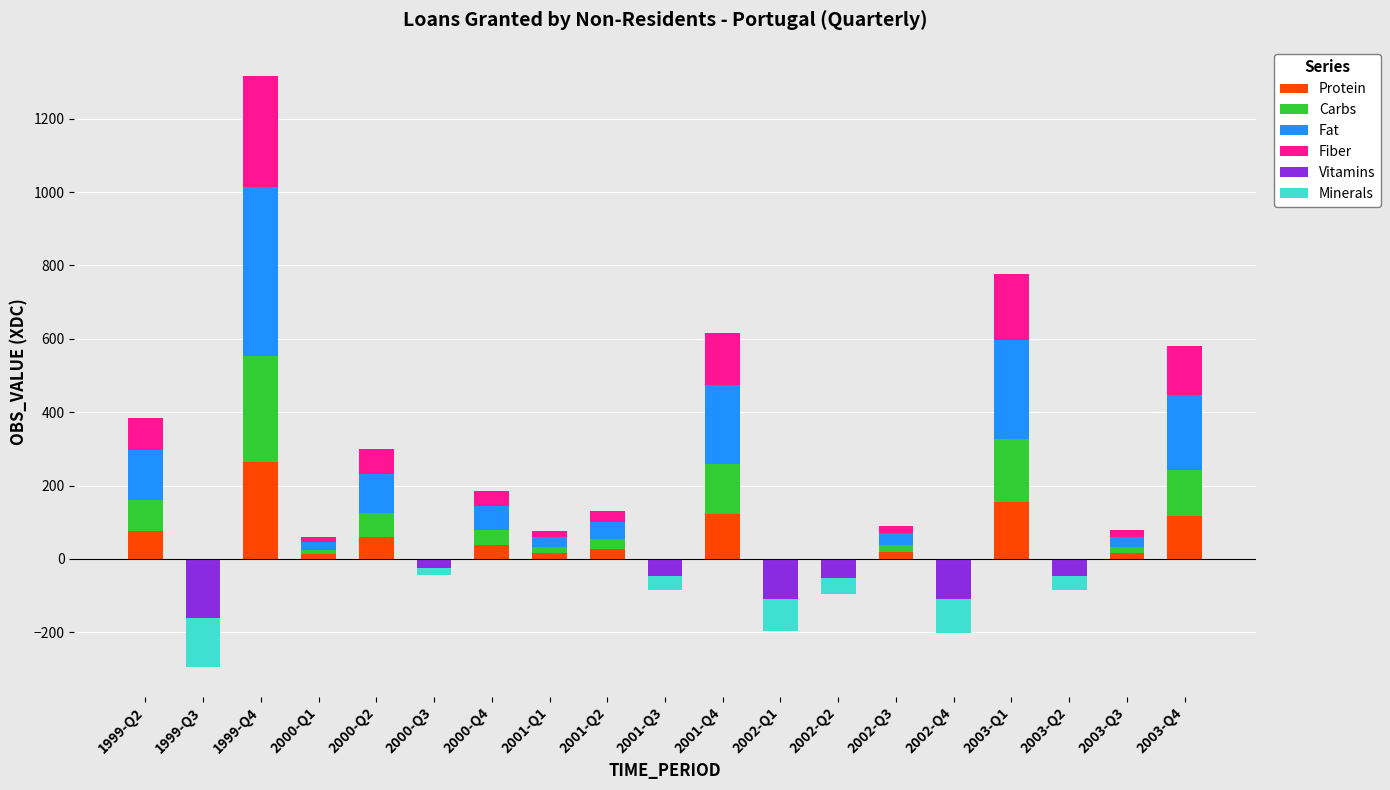

Between 1999-Q2 and 2002-Q3, which series saw the biggest shift?

Fat